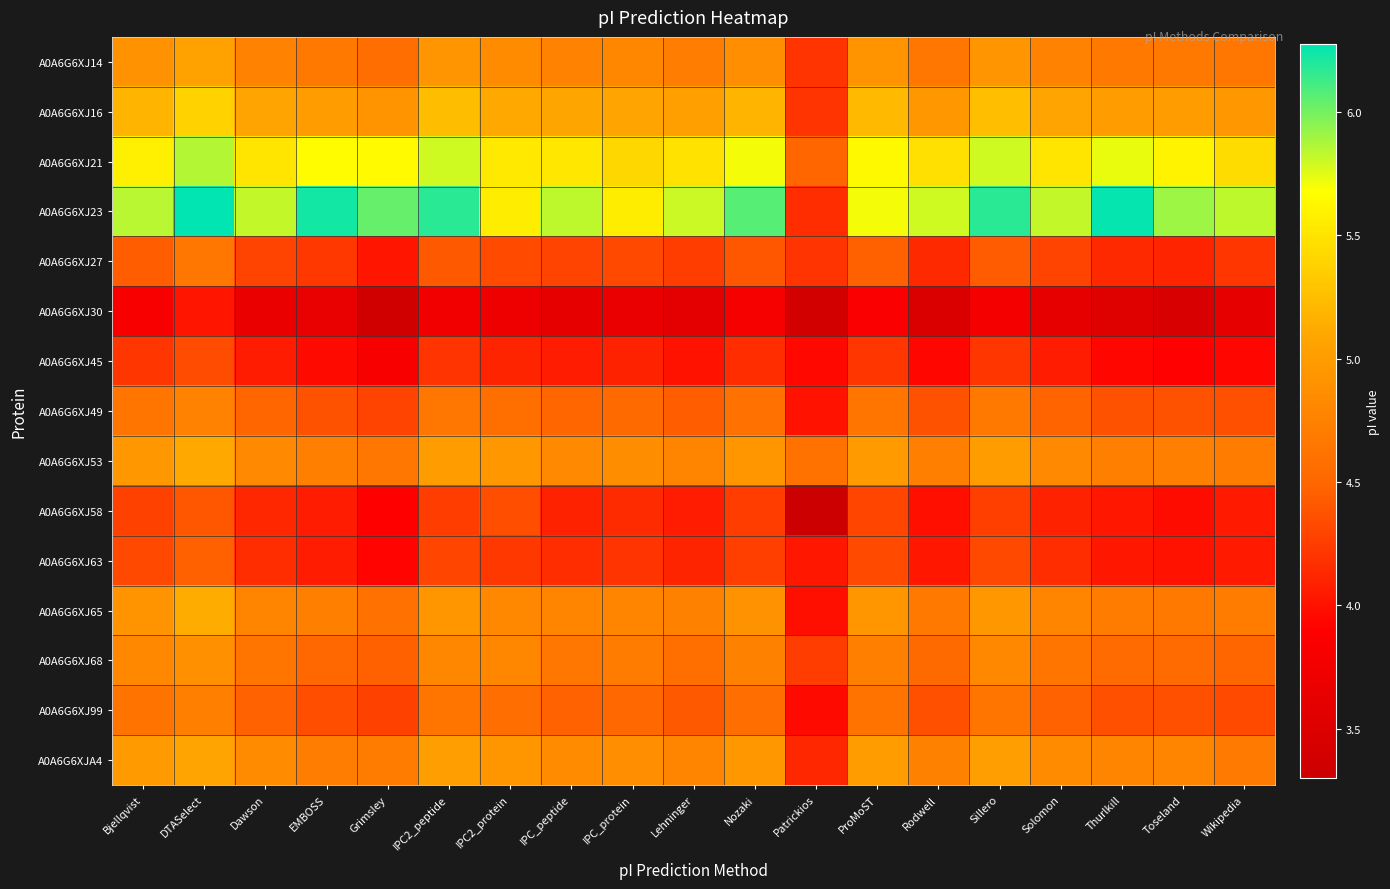

Reading left to right, extract all data points from this chart.

A0A6G6XJ14: Bjellqvist=4.9	DTASelect=5.1	Dawson=4.8	EMBOSS=4.7	Grimsley=4.6	IPC2_peptide=4.9	IPC2_protein=4.9	IPC_peptide=4.8	IPC_protein=4.8	Lehninger=4.7	Nozaki=4.9	Patrickios=4.2	ProMoST=4.9	Rodwell=4.6	Sillero=4.9	Solomon=4.8	Thurlkill=4.7	Toseland=4.7	Wikipedia=4.6
A0A6G6XJ16: Bjellqvist=5.2	DTASelect=5.4	Dawson=5.1	EMBOSS=5.0	Grimsley=4.9	IPC2_peptide=5.2	IPC2_protein=5.1	IPC_peptide=5.1	IPC_protein=5.1	Lehninger=5.0	Nozaki=5.2	Patrickios=4.2	ProMoST=5.2	Rodwell=5.0	Sillero=5.3	Solomon=5.1	Thurlkill=5.0	Toseland=5.0	Wikipedia=5.0
A0A6G6XJ21: Bjellqvist=5.6	DTASelect=5.9	Dawson=5.5	EMBOSS=5.7	Grimsley=5.7	IPC2_peptide=5.8	IPC2_protein=5.5	IPC_peptide=5.5	IPC_protein=5.4	Lehninger=5.5	Nozaki=5.7	Patrickios=4.5	ProMoST=5.6	Rodwell=5.5	Sillero=5.8	Solomon=5.5	Thurlkill=5.7	Toseland=5.6	Wikipedia=5.4
A0A6G6XJ23: Bjellqvist=5.8	DTASelect=6.3	Dawson=5.8	EMBOSS=6.2	Grimsley=6.0	IPC2_peptide=6.2	IPC2_protein=5.6	IPC_peptide=5.8	IPC_protein=5.6	Lehninger=5.8	Nozaki=6.1	Patrickios=4.2	ProMoST=5.7	Rodwell=5.8	Sillero=6.2	Solomon=5.8	Thurlkill=6.3	Toseland=5.9	Wikipedia=5.8
A0A6G6XJ27: Bjellqvist=4.4	DTASelect=4.6	Dawson=4.3	EMBOSS=4.2	Grimsley=4.0	IPC2_peptide=4.4	IPC2_protein=4.3	IPC_peptide=4.3	IPC_protein=4.3	Lehninger=4.3	Nozaki=4.4	Patrickios=4.2	ProMoST=4.5	Rodwell=4.1	Sillero=4.4	Solomon=4.3	Thurlkill=4.1	Toseland=4.1	Wikipedia=4.2
A0A6G6XJ30: Bjellqvist=3.8	DTASelect=4.0	Dawson=3.7	EMBOSS=3.6	Grimsley=3.4	IPC2_peptide=3.8	IPC2_protein=3.7	IPC_peptide=3.6	IPC_protein=3.7	Lehninger=3.6	Nozaki=3.8	Patrickios=3.4	ProMoST=3.8	Rodwell=3.5	Sillero=3.8	Solomon=3.6	Thurlkill=3.5	Toseland=3.5	Wikipedia=3.6
A0A6G6XJ45: Bjellqvist=4.2	DTASelect=4.3	Dawson=4.1	EMBOSS=4.0	Grimsley=3.8	IPC2_peptide=4.2	IPC2_protein=4.1	IPC_peptide=4.1	IPC_protein=4.1	Lehninger=4.0	Nozaki=4.2	Patrickios=3.9	ProMoST=4.2	Rodwell=3.9	Sillero=4.2	Solomon=4.1	Thurlkill=3.9	Toseland=3.9	Wikipedia=3.9
A0A6G6XJ49: Bjellqvist=4.6	DTASelect=4.8	Dawson=4.5	EMBOSS=4.4	Grimsley=4.3	IPC2_peptide=4.6	IPC2_protein=4.6	IPC_peptide=4.5	IPC_protein=4.5	Lehninger=4.4	Nozaki=4.6	Patrickios=4.0	ProMoST=4.6	Rodwell=4.4	Sillero=4.7	Solomon=4.5	Thurlkill=4.4	Toseland=4.4	Wikipedia=4.4
A0A6G6XJ53: Bjellqvist=5.0	DTASelect=5.1	Dawson=4.8	EMBOSS=4.7	Grimsley=4.6	IPC2_peptide=5.0	IPC2_protein=5.0	IPC_peptide=4.8	IPC_protein=4.9	Lehninger=4.8	Nozaki=4.9	Patrickios=4.6	ProMoST=5.0	Rodwell=4.7	Sillero=5.0	Solomon=4.8	Thurlkill=4.7	Toseland=4.7	Wikipedia=4.7
A0A6G6XJ58: Bjellqvist=4.3	DTASelect=4.4	Dawson=4.1	EMBOSS=4.1	Grimsley=3.9	IPC2_peptide=4.3	IPC2_protein=4.4	IPC_peptide=4.1	IPC_protein=4.2	Lehninger=4.1	Nozaki=4.3	Patrickios=3.3	ProMoST=4.3	Rodwell=4.0	Sillero=4.3	Solomon=4.1	Thurlkill=4.0	Toseland=4.0	Wikipedia=4.0
A0A6G6XJ63: Bjellqvist=4.3	DTASelect=4.5	Dawson=4.2	EMBOSS=4.1	Grimsley=3.9	IPC2_peptide=4.3	IPC2_protein=4.2	IPC_peptide=4.2	IPC_protein=4.2	Lehninger=4.1	Nozaki=4.3	Patrickios=4.0	ProMoST=4.3	Rodwell=4.0	Sillero=4.3	Solomon=4.2	Thurlkill=4.0	Toseland=4.0	Wikipedia=4.0
A0A6G6XJ65: Bjellqvist=4.9	DTASelect=5.1	Dawson=4.8	EMBOSS=4.7	Grimsley=4.6	IPC2_peptide=4.9	IPC2_protein=4.8	IPC_peptide=4.8	IPC_protein=4.8	Lehninger=4.7	Nozaki=4.9	Patrickios=4.0	ProMoST=4.9	Rodwell=4.7	Sillero=5.0	Solomon=4.8	Thurlkill=4.7	Toseland=4.7	Wikipedia=4.7
A0A6G6XJ68: Bjellqvist=4.8	DTASelect=4.9	Dawson=4.6	EMBOSS=4.5	Grimsley=4.5	IPC2_peptide=4.8	IPC2_protein=4.8	IPC_peptide=4.6	IPC_protein=4.7	Lehninger=4.6	Nozaki=4.7	Patrickios=4.3	ProMoST=4.7	Rodwell=4.5	Sillero=4.8	Solomon=4.6	Thurlkill=4.5	Toseland=4.5	Wikipedia=4.5
A0A6G6XJ99: Bjellqvist=4.6	DTASelect=4.7	Dawson=4.5	EMBOSS=4.4	Grimsley=4.3	IPC2_peptide=4.6	IPC2_protein=4.6	IPC_peptide=4.5	IPC_protein=4.5	Lehninger=4.4	Nozaki=4.6	Patrickios=4.0	ProMoST=4.6	Rodwell=4.4	Sillero=4.6	Solomon=4.5	Thurlkill=4.4	Toseland=4.4	Wikipedia=4.3
A0A6G6XJA4: Bjellqvist=5.0	DTASelect=5.1	Dawson=4.8	EMBOSS=4.7	Grimsley=4.7	IPC2_peptide=5.0	IPC2_protein=4.9	IPC_peptide=4.8	IPC_protein=4.9	Lehninger=4.8	Nozaki=5.0	Patrickios=4.1	ProMoST=5.0	Rodwell=4.7	Sillero=5.0	Solomon=4.8	Thurlkill=4.8	Toseland=4.8	Wikipedia=4.7